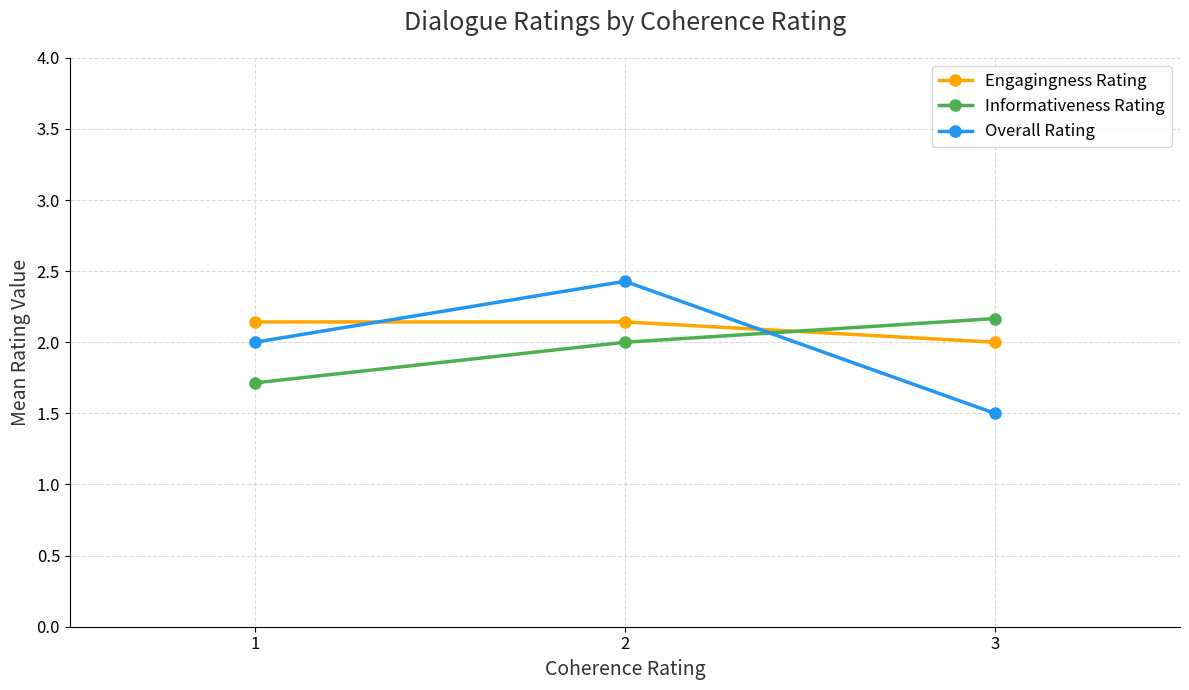

What is the average value of the Informativeness Rating series?

2.0